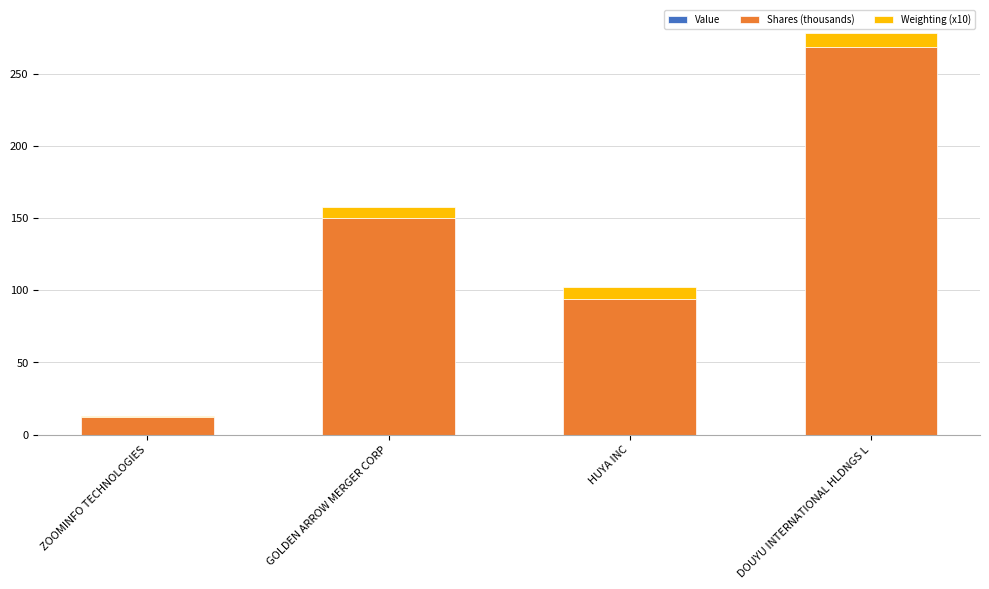

At which label does Shares (thousands) reach its peak?

DOUYU INTERNATIONAL HLDNGS L